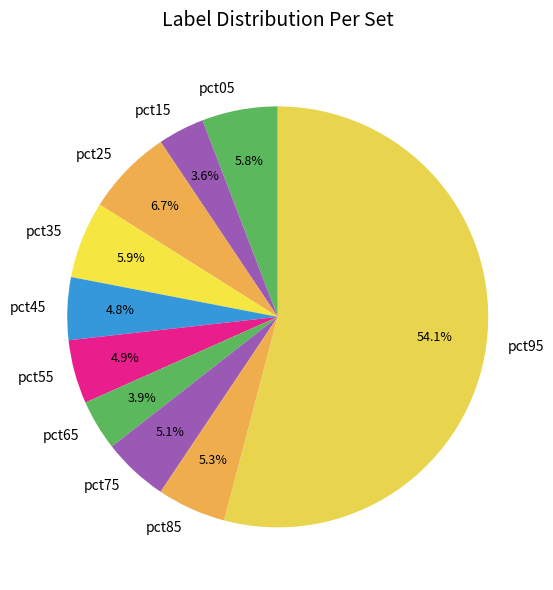

Do pct05 and pct55 together represent more than half of the pie?

No